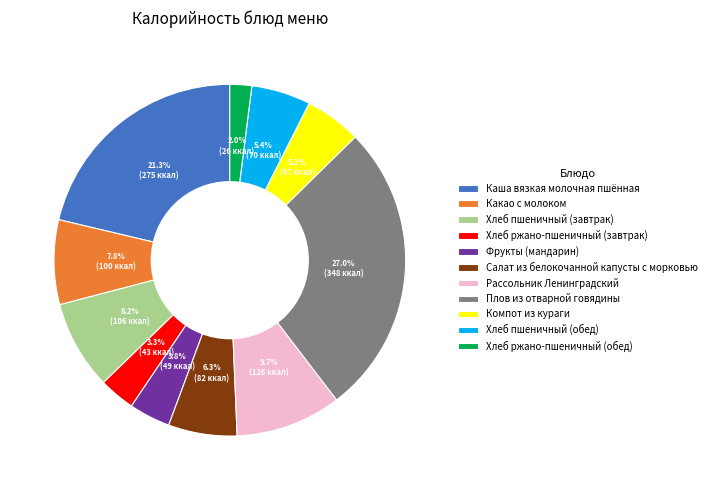

Is there a majority slice in this chart?

No